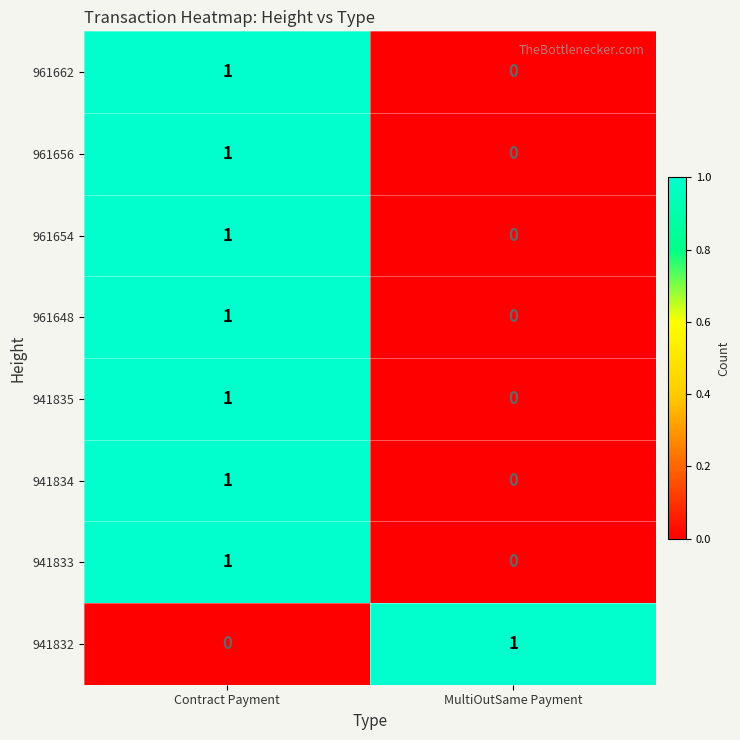

Which category has the highest value in the 961656 series?

Contract Payment